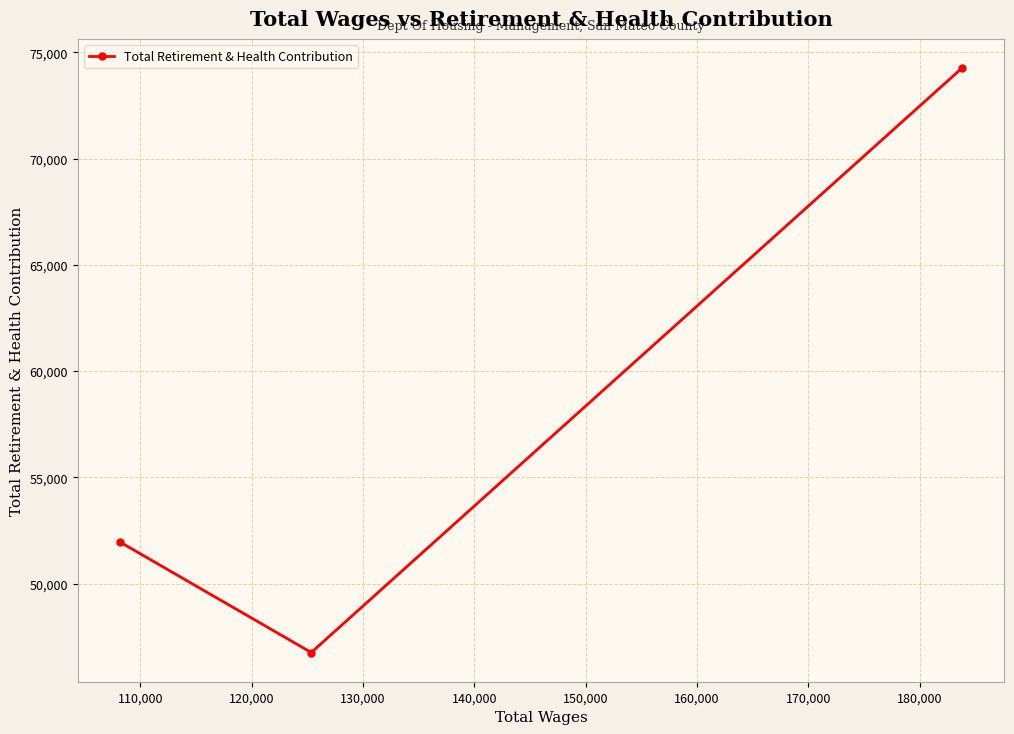

What is the value of the 3rd point from the left?

74254